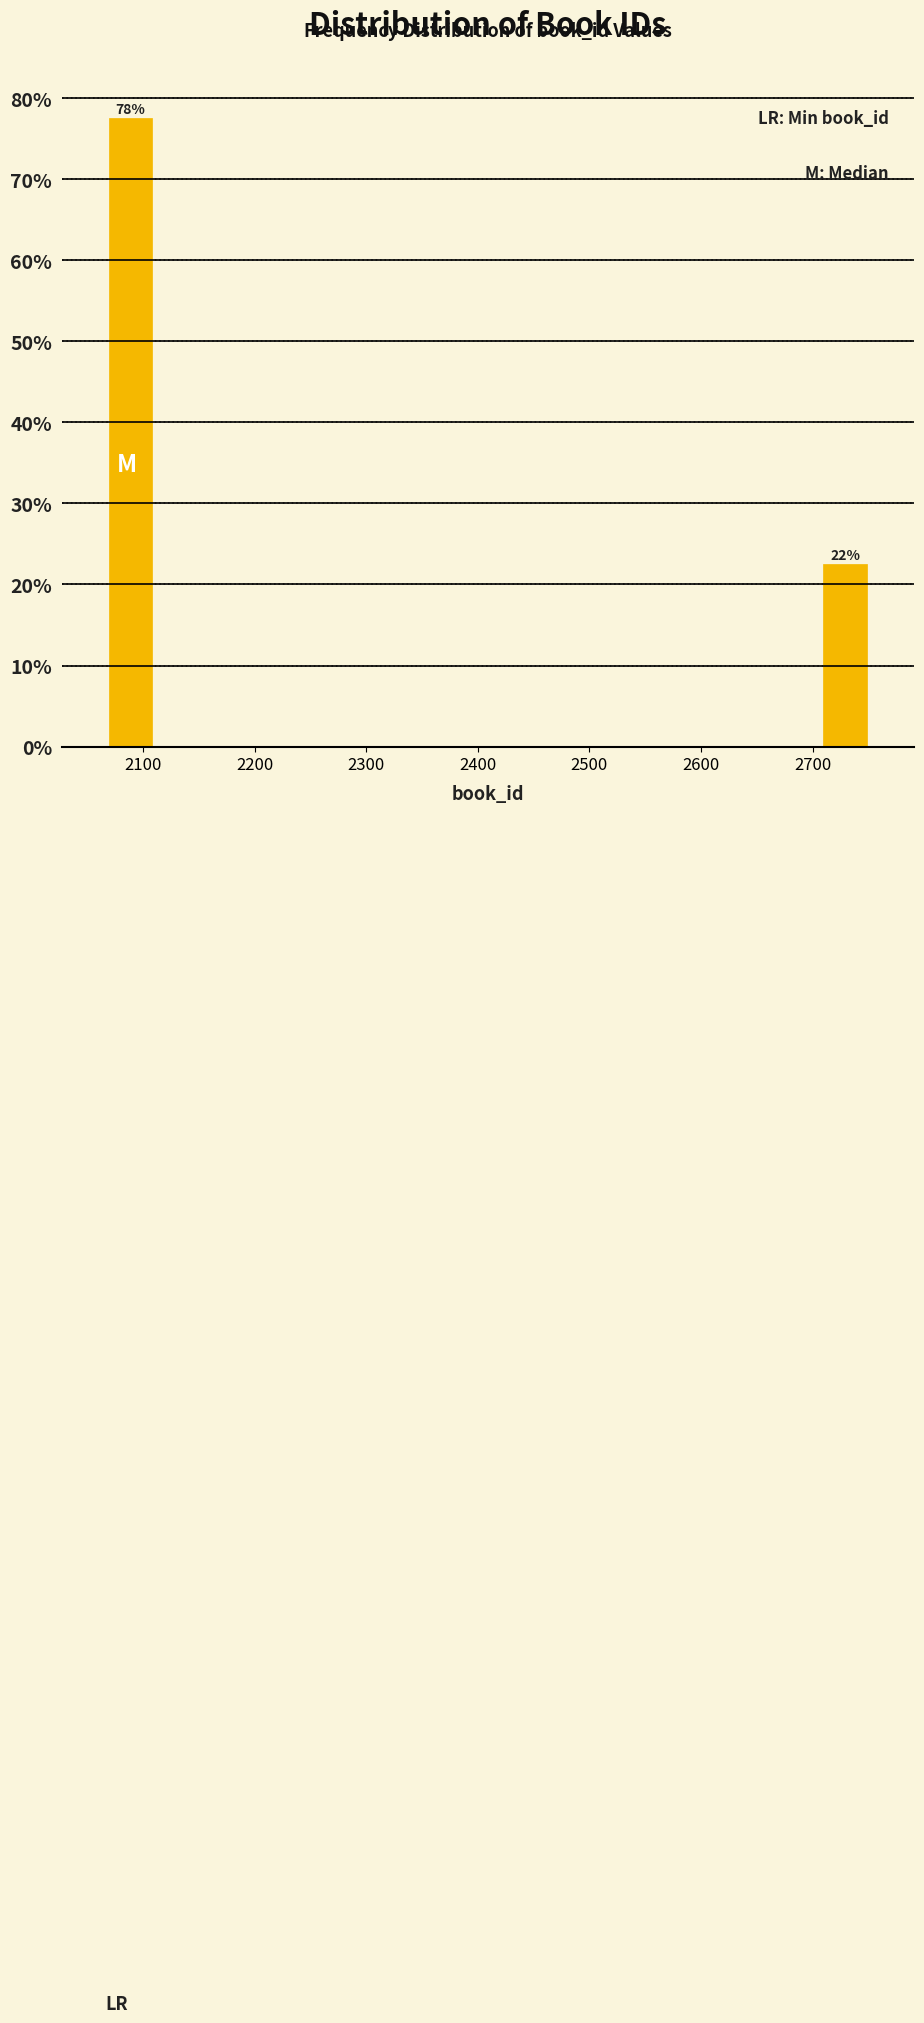

Over which range of the x-axis is the bar tallest?

2070 to 2110